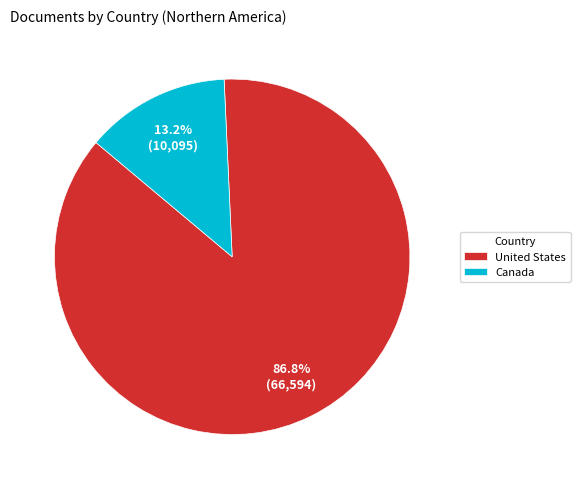

True or false: United States accounts for 99% of the total.

False